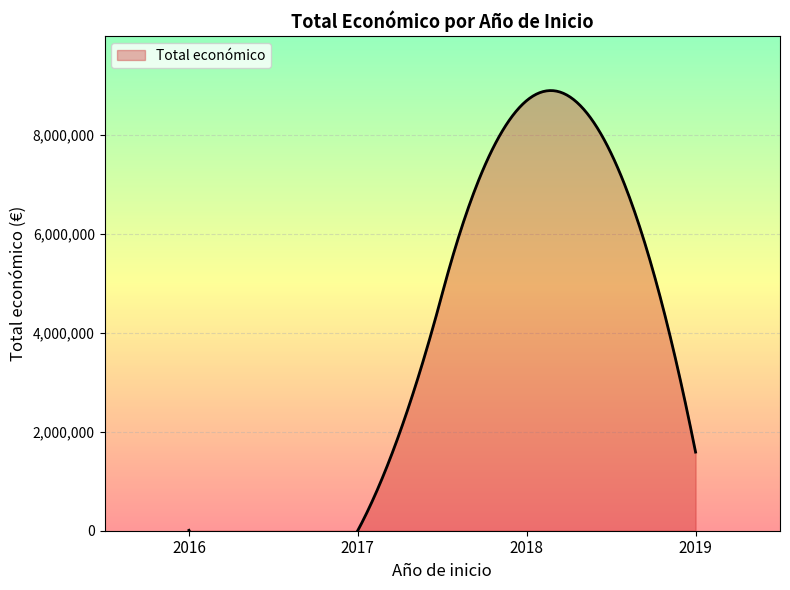

What is the sum of all values?

10287844